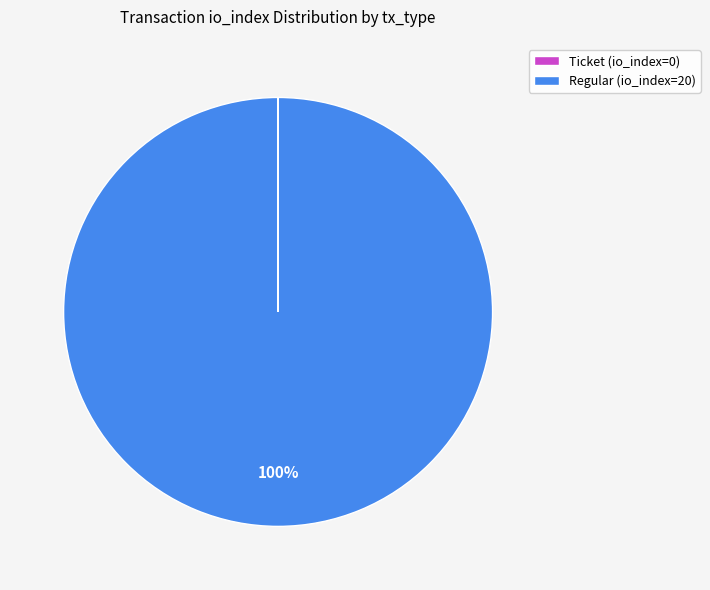

Is Regular (io_index=20) the majority of the pie?

Yes